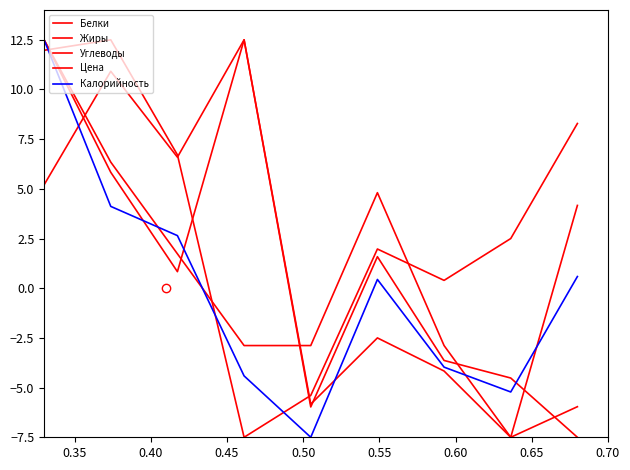

Count the number of data series in this chart.

5